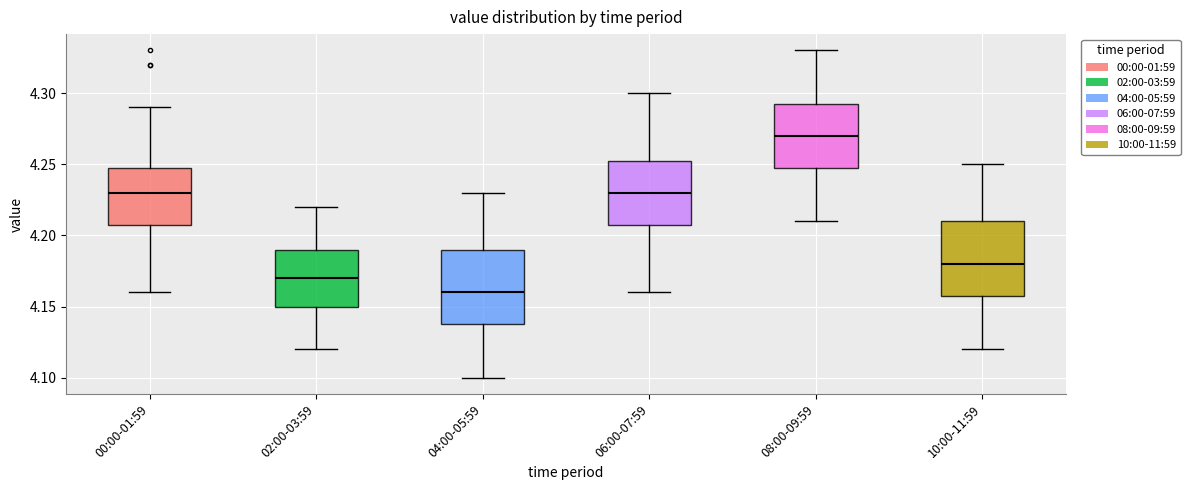

Reading left to right, transcribe this box plot: for each box, give where its median line is, the range the box spans, and where its two whiskers end, as read against the y-axis. The values are not printed on the chart, so give them approximately, as read against the axis.

00:00-01:59: median 4.230, box 4.210 to 4.250, whiskers 4.160 to 4.290
02:00-03:59: median 4.170, box 4.150 to 4.190, whiskers 4.120 to 4.220
04:00-05:59: median 4.160, box 4.140 to 4.190, whiskers 4.100 to 4.230
06:00-07:59: median 4.230, box 4.210 to 4.255, whiskers 4.160 to 4.300
08:00-09:59: median 4.270, box 4.250 to 4.295, whiskers 4.210 to 4.330
10:00-11:59: median 4.180, box 4.160 to 4.210, whiskers 4.120 to 4.250